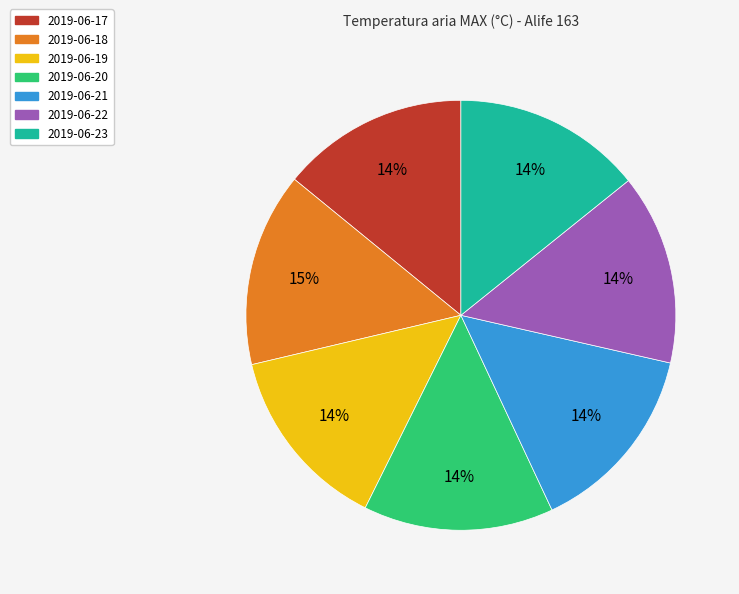

To the nearest percent, what portion does 2019-06-20 represent?

14%